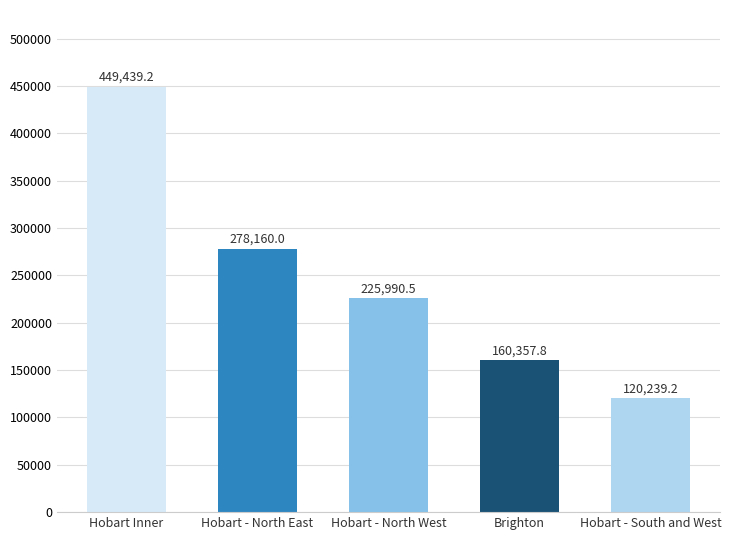

Are the bars horizontal?

No